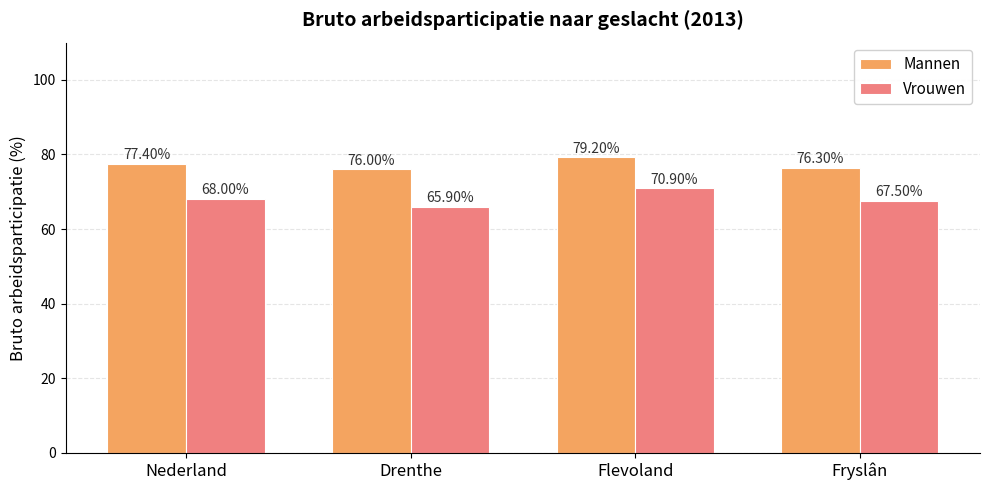

What is the minimum value shown in the chart?

65.9